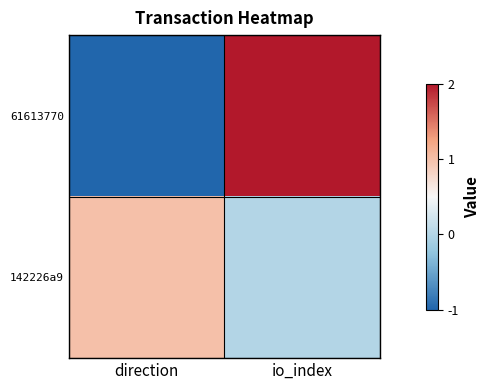

Which series has the widest spread of values?

61613770